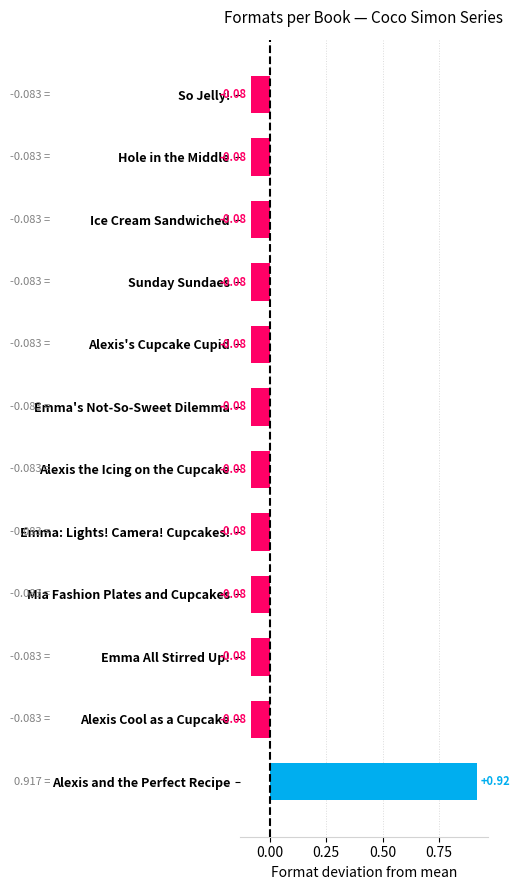

What is the label of the 2nd bar from the bottom?

Alexis Cool as a Cupcake